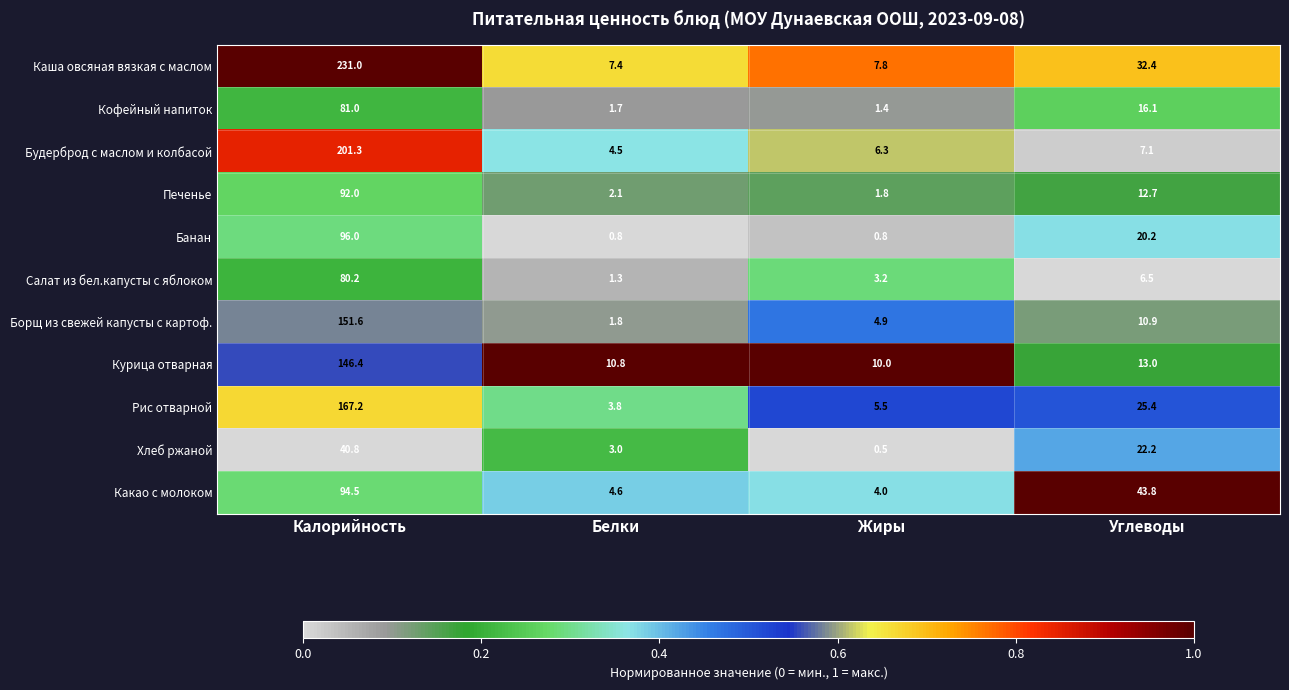

List the series in order of their peak value, highest first.

Каша овсяная вязкая с маслом, Будерброд с маслом и колбасой, Рис отварной, Борщ из свежей капусты с картоф., Курица отварная, Банан, Какао с молоком, Печенье, Кофейный напиток, Салат из бел.капусты с яблоком, Хлеб ржаной